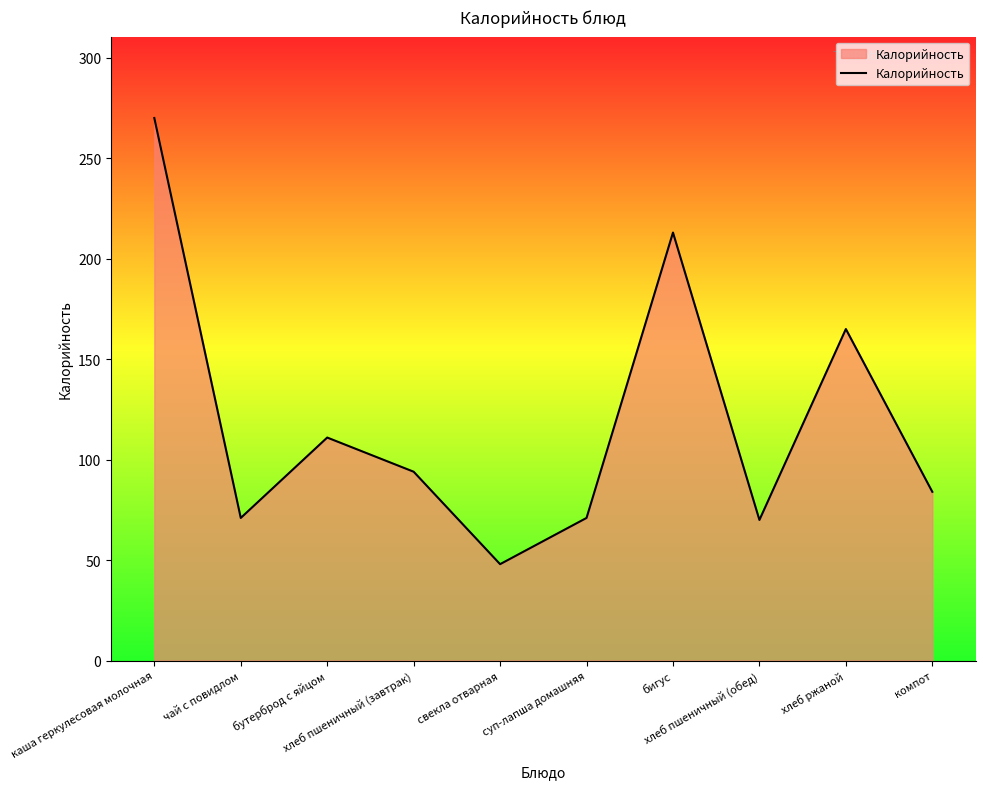

What is the greatest value displayed?

270